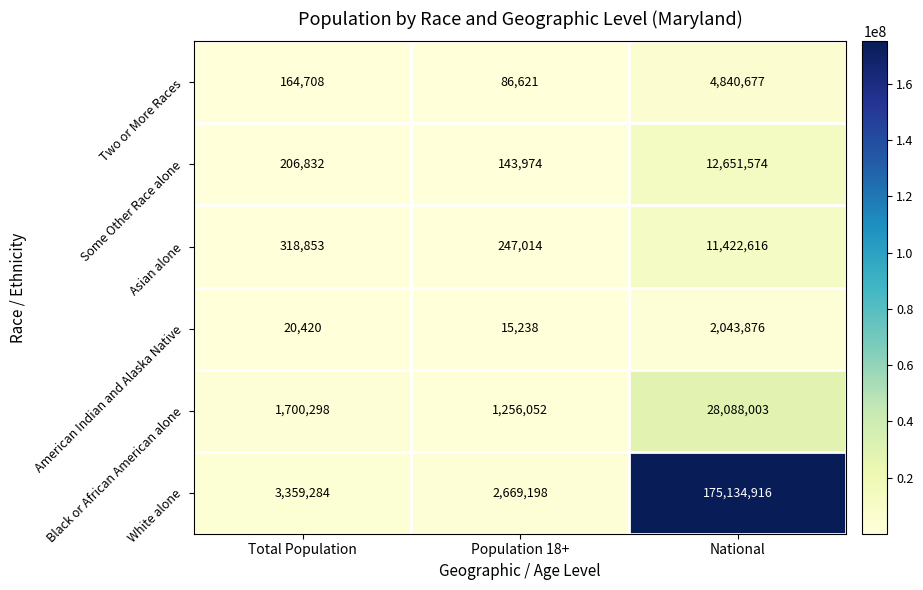

Reading right to left, what are all the values shown in this chart?

Two or More Races: National=4840677	Population 18+=86621	Total Population=164708
Some Other Race alone: National=12651574	Population 18+=143974	Total Population=206832
Asian alone: National=11422616	Population 18+=247014	Total Population=318853
American Indian and Alaska Native: National=2043876	Population 18+=15238	Total Population=20420
Black or African American alone: National=28088003	Population 18+=1256052	Total Population=1700298
White alone: National=175134916	Population 18+=2669198	Total Population=3359284